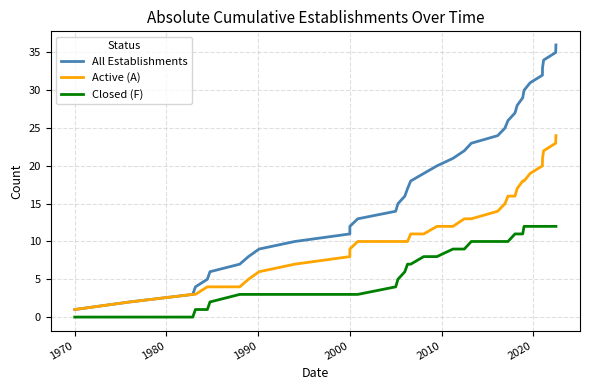

How many values in the Closed (F) series exceed 8?

16